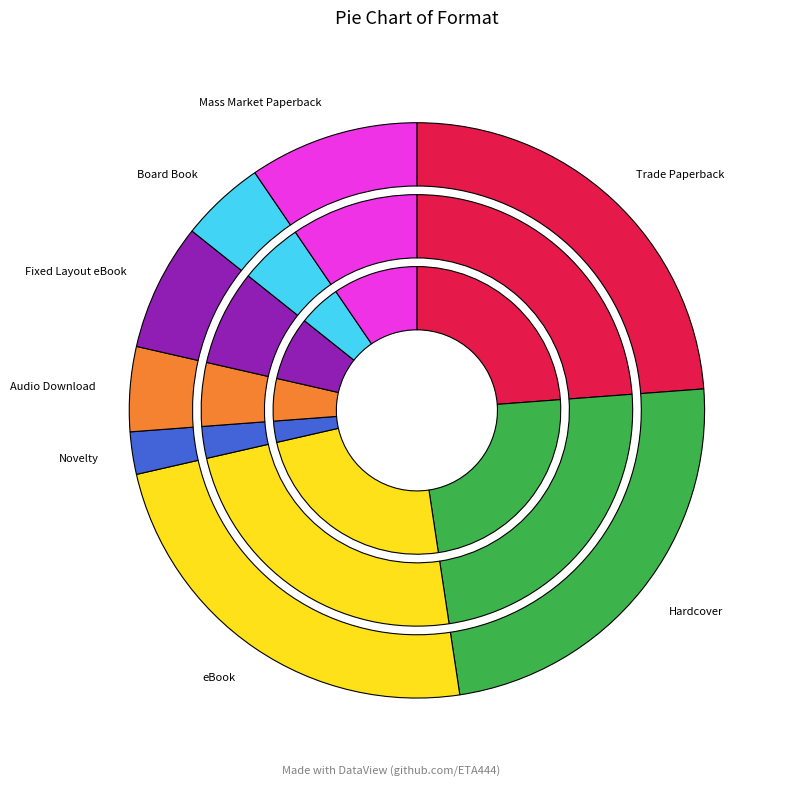

What percentage do Audio Download and eBook together represent?

28.6%